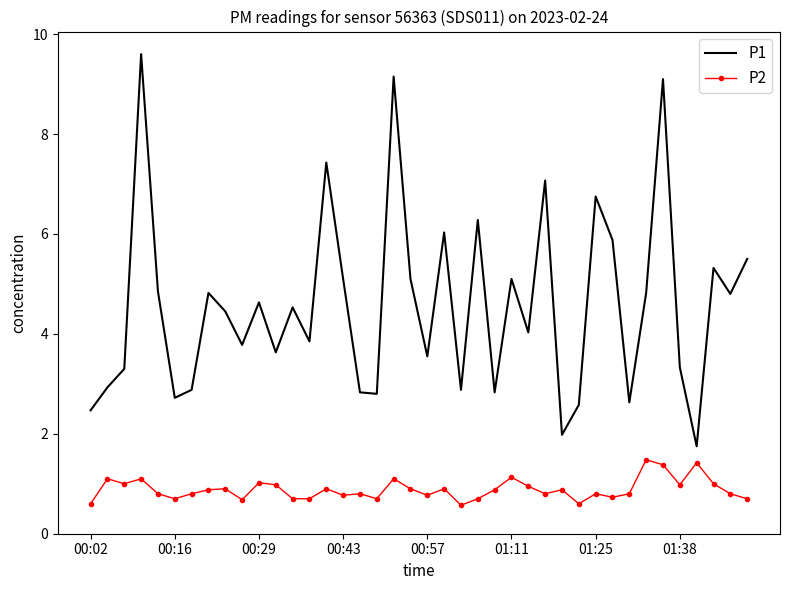

What is the difference between the maximum and minimum values in the P2 series?

0.9